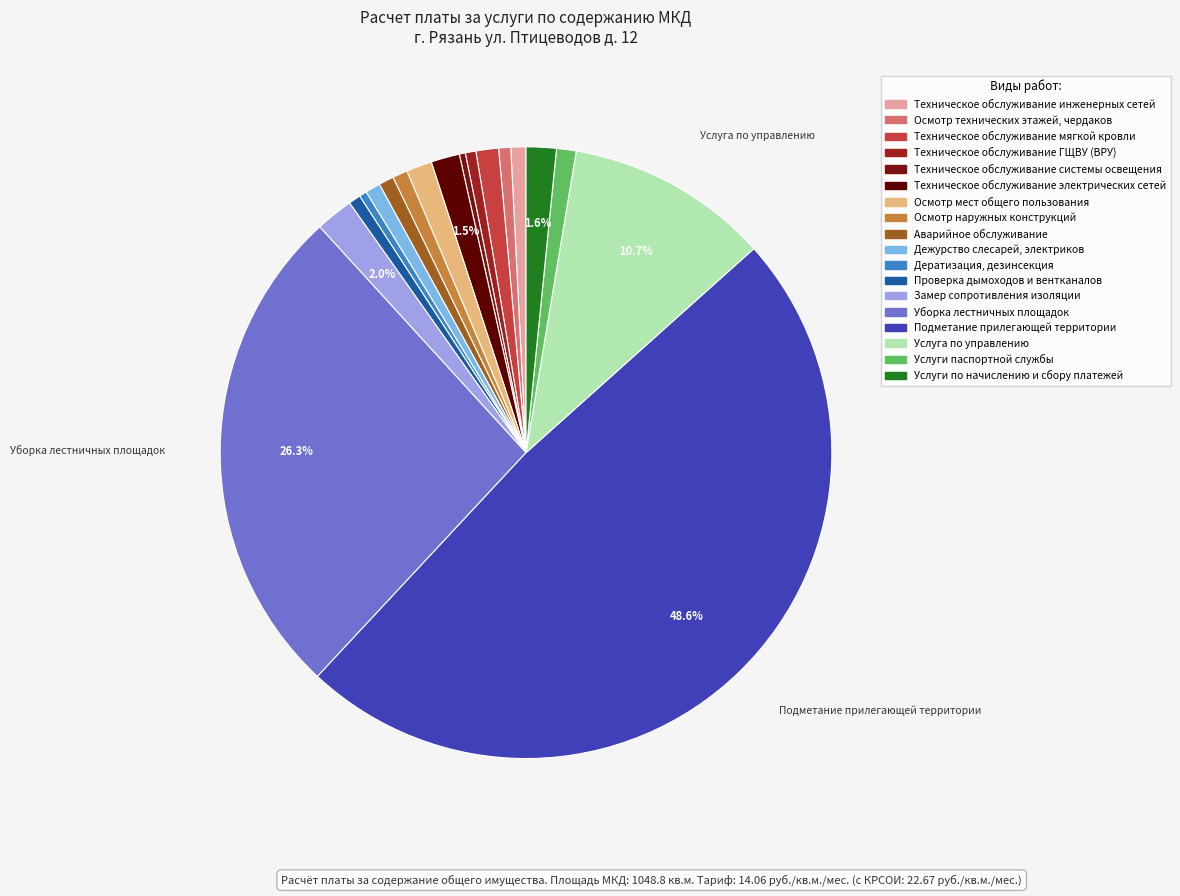

What is the largest slice in the pie chart?

Подметание прилегающей территории